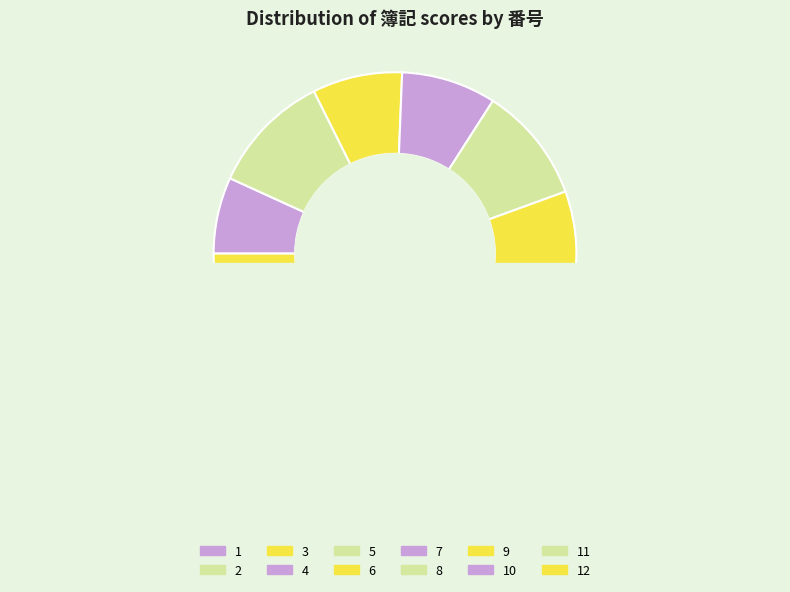

Which category has the biggest portion of the pie?

2